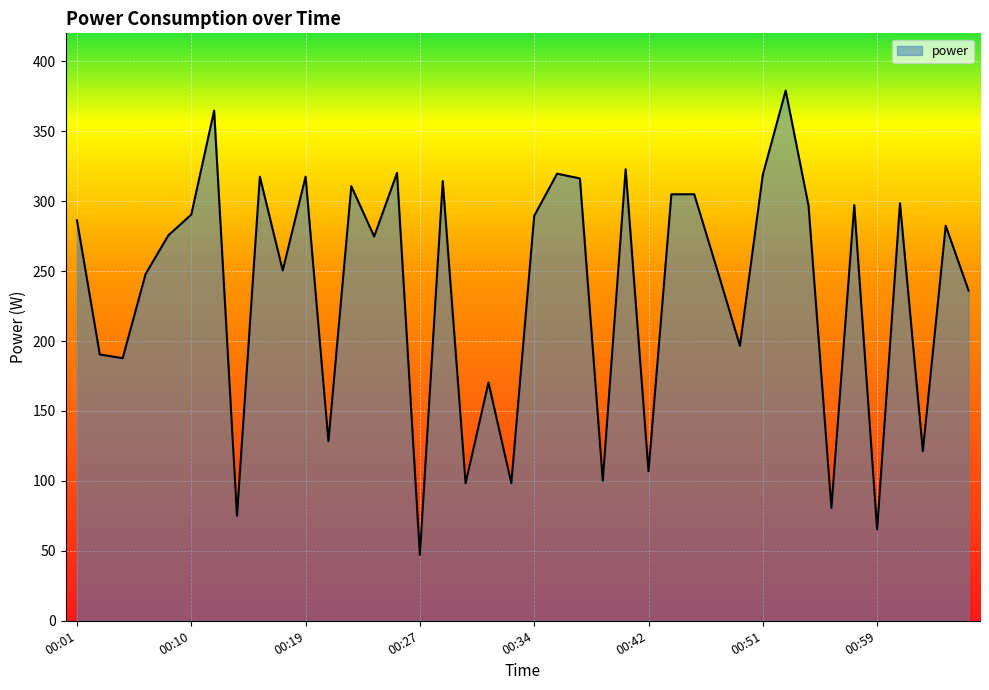

What is the maximum value shown in the chart?

379.1